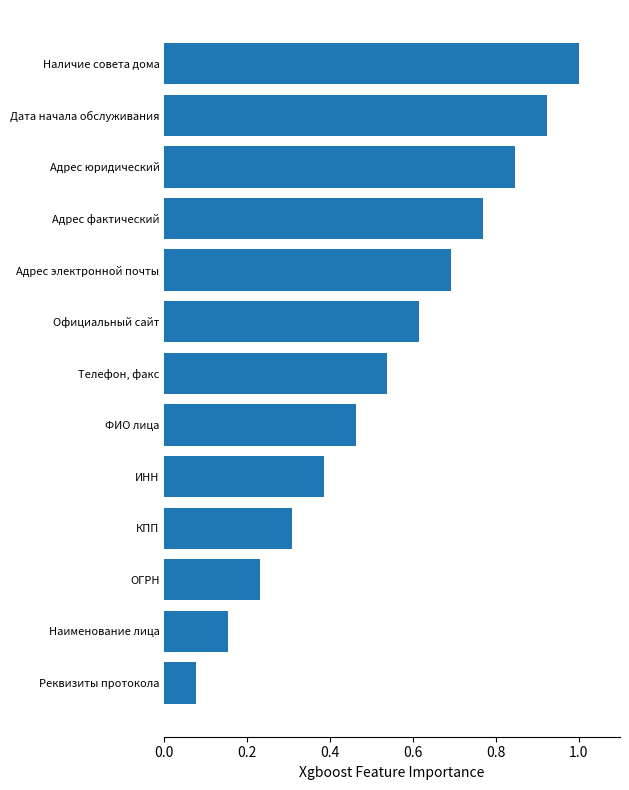

List the labels in order of value, smallest first.

Реквизиты протокола, Наименование лица, ОГРН, КПП, ИНН, ФИО лица, Телефон, факс, Официальный сайт, Адрес электронной почты, Адрес фактический, Адрес юридический, Дата начала обслуживания, Наличие совета дома